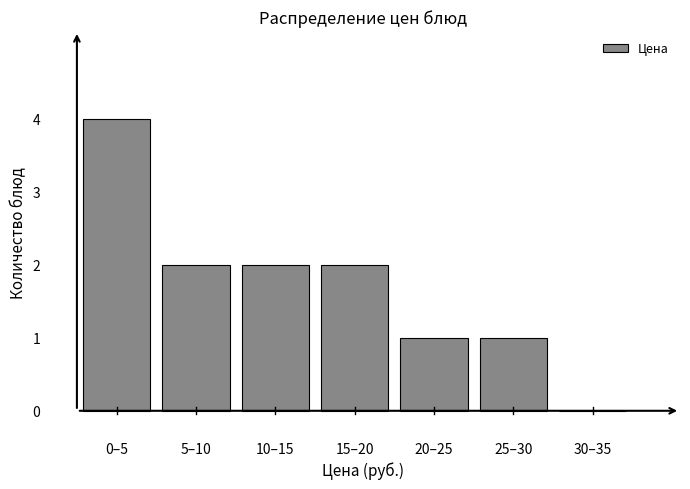

Reading left to right, list all the values displayed in this chart.

0–5=4	5–10=2	10–15=2	15–20=2	20–25=1	25–30=1	30–35=0